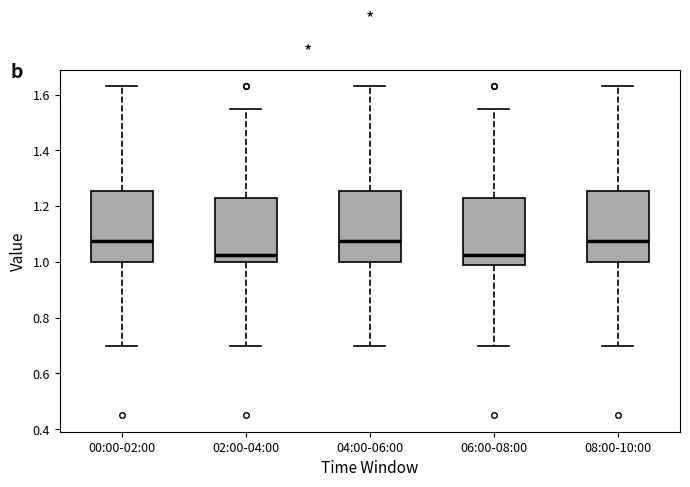

Reading left to right, read every box against the y-axis: the position of its median line, the range the box covers, and the ends of its whiskers. The values are not printed on the chart, so give them approximately, as read against the axis.

00:00-02:00: median 1.08, box 1.00 to 1.26, whiskers 0.70 to 1.64
02:00-04:00: median 1.02, box 1.00 to 1.24, whiskers 0.70 to 1.56
04:00-06:00: median 1.08, box 1.00 to 1.26, whiskers 0.70 to 1.64
06:00-08:00: median 1.02, box 0.98 to 1.24, whiskers 0.70 to 1.56
08:00-10:00: median 1.08, box 1.00 to 1.26, whiskers 0.70 to 1.64